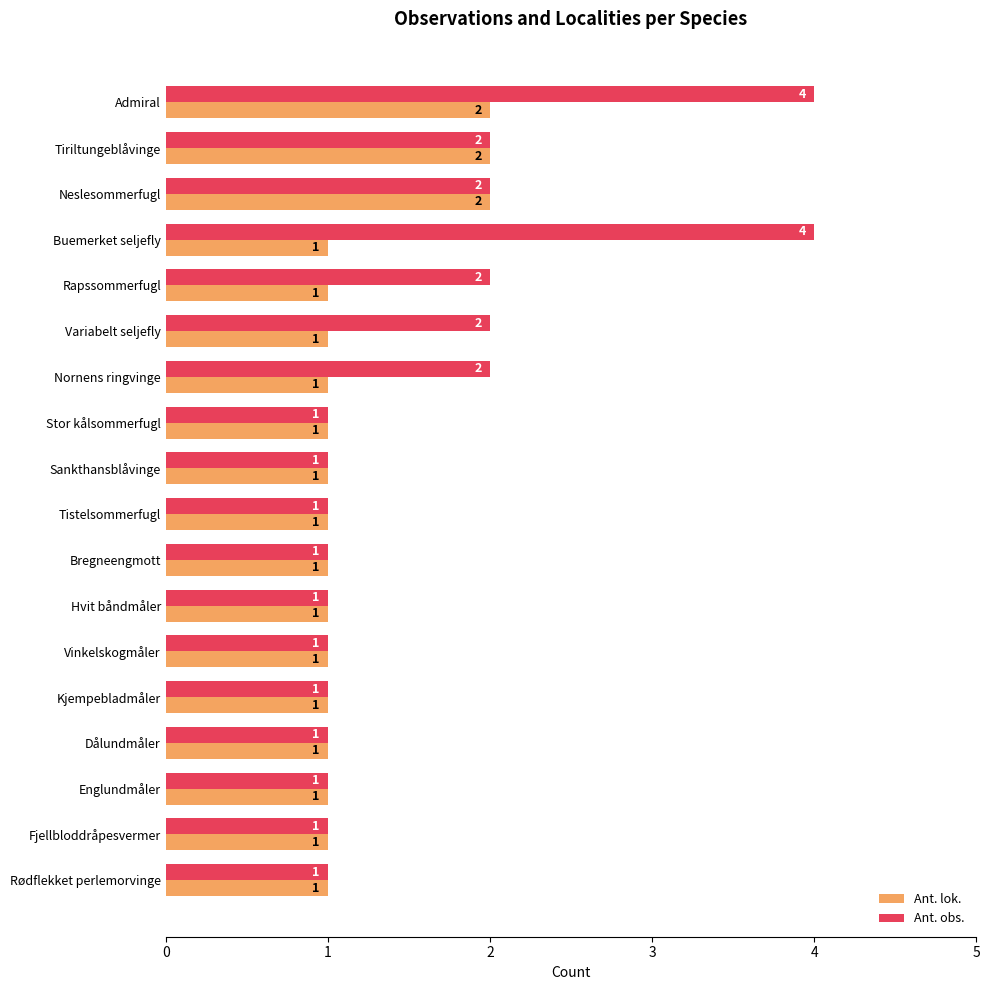

How many values in the Ant. obs. series exceed 1?

7